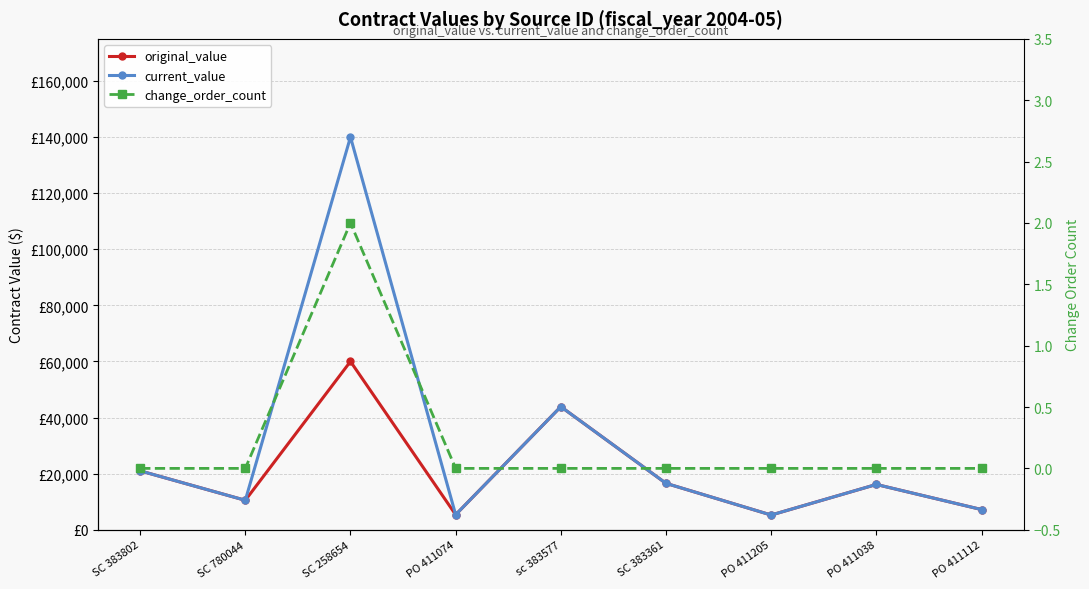

Which category has the lowest value across all series?

SC 383802